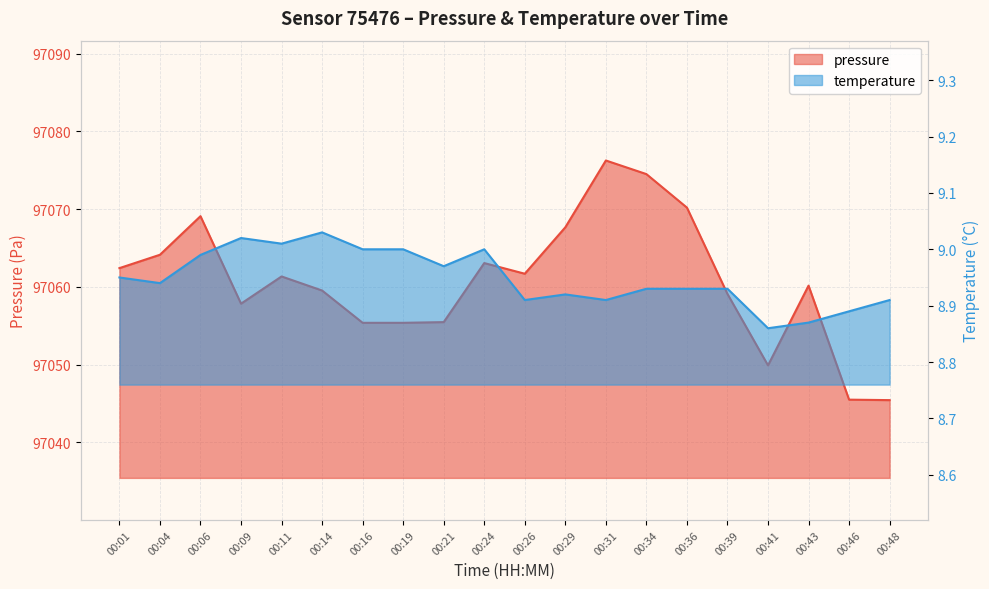

How many lines are shown in the chart?

2